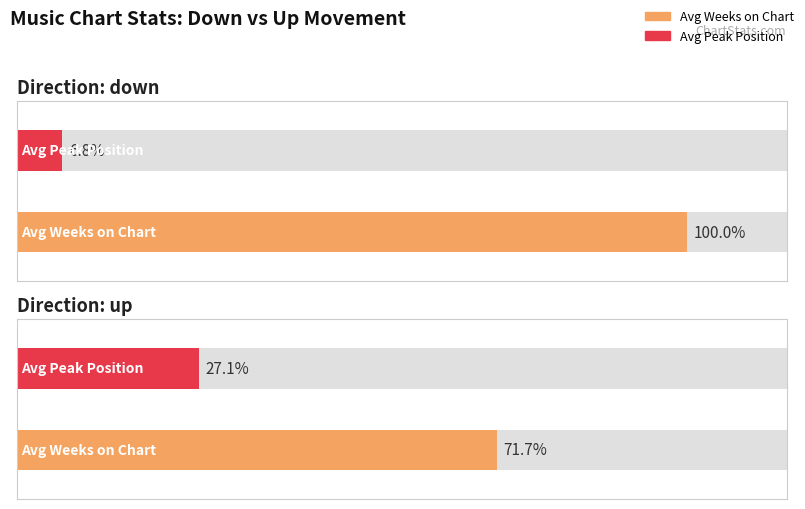

Rank the series by their maximum value, from lowest to highest.

Average Peak Position, Average Weeks on Chart